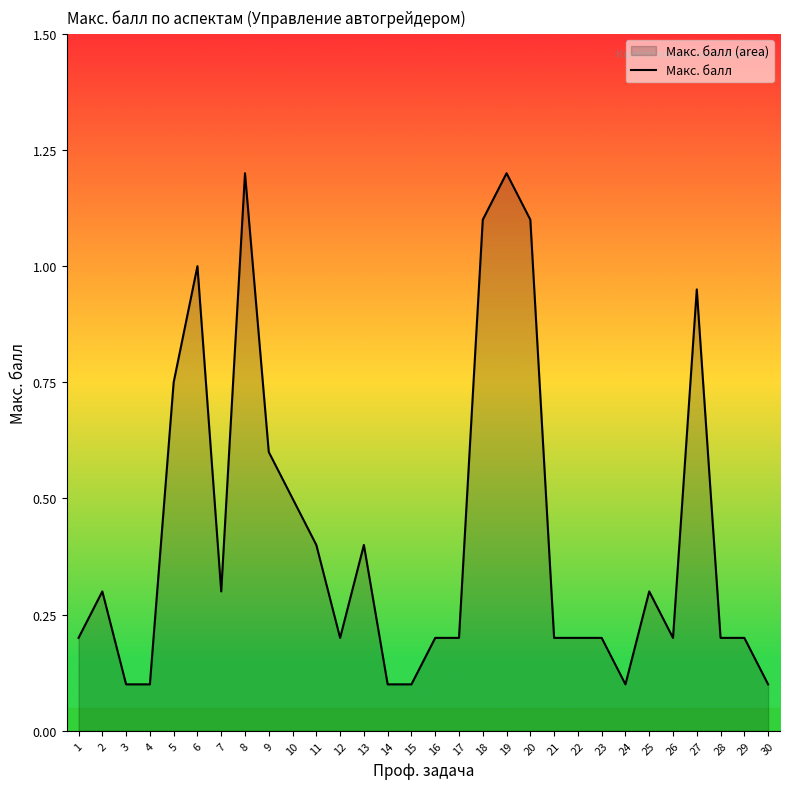

Is it true that the value at 9 is 0.8?

False